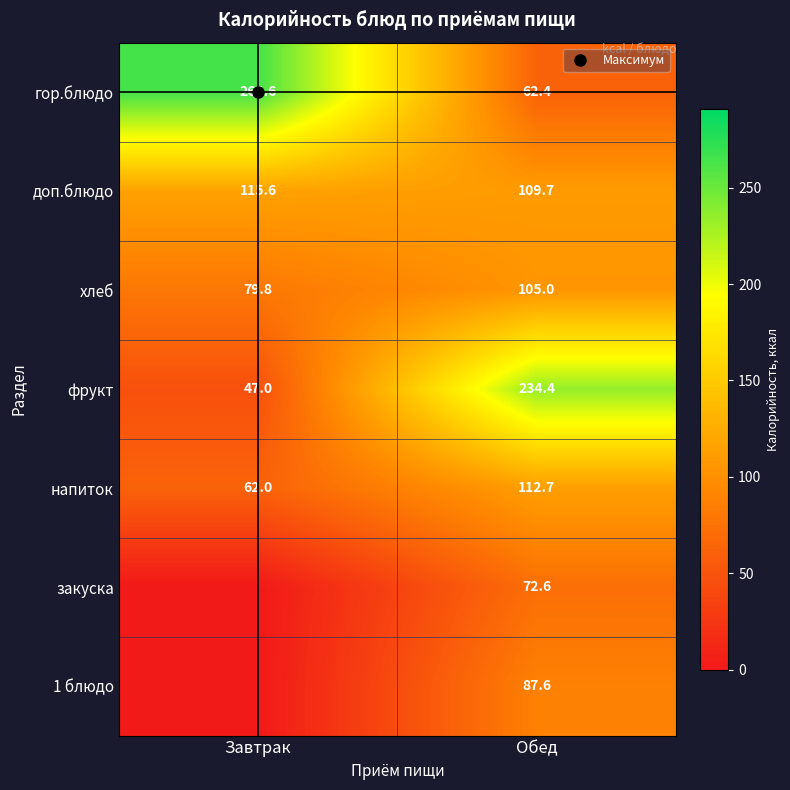

Is it true that доп.блюдо equals 115.6 at Завтрак?

True